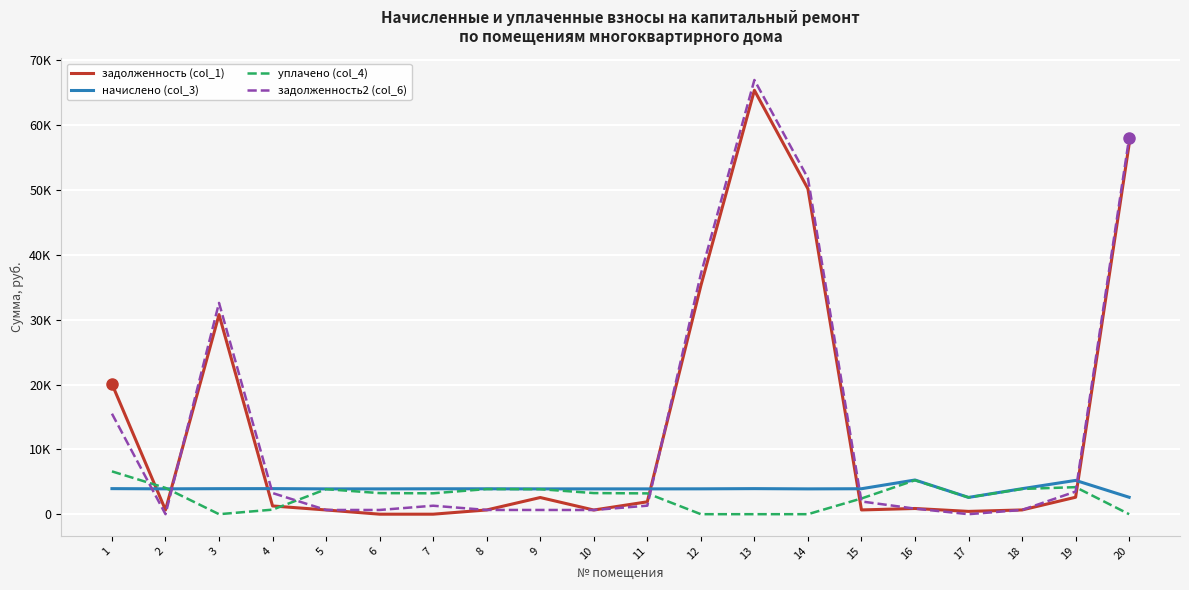

At which label does начислено (col_3) reach its minimum?

17